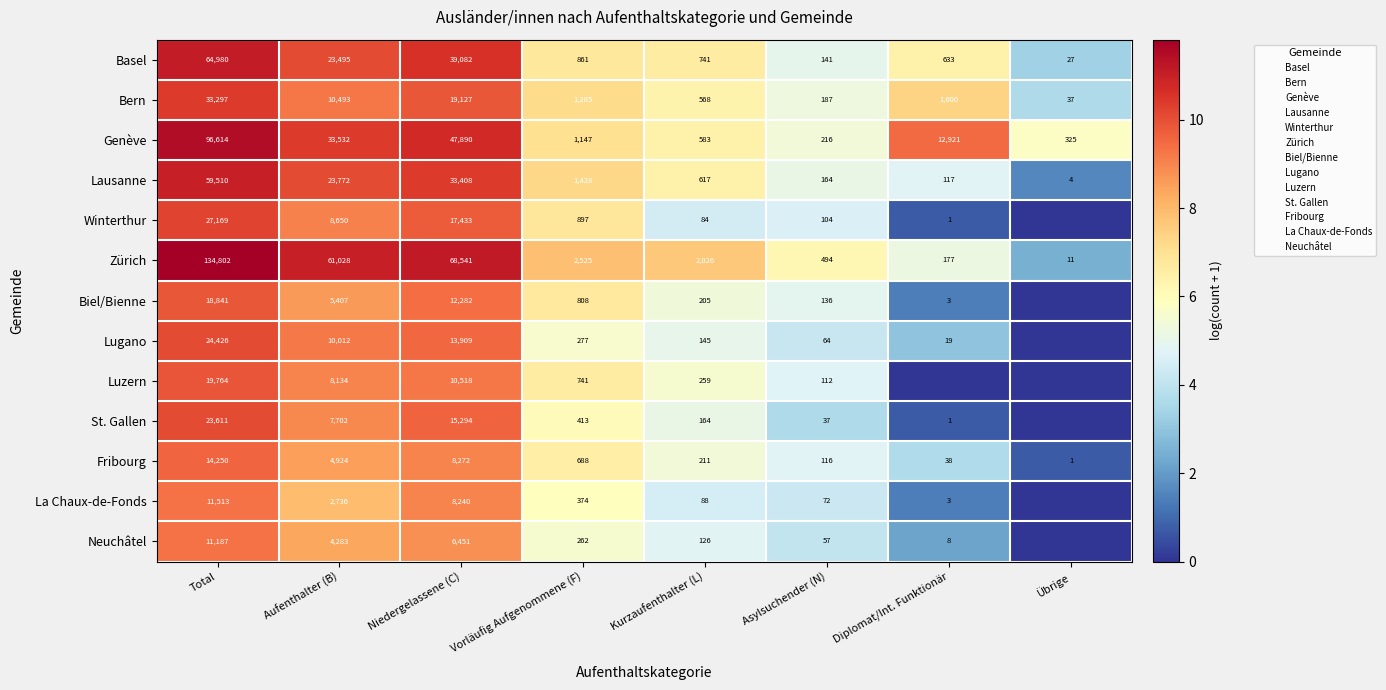

At which category is the sum across all series the highest?

Total